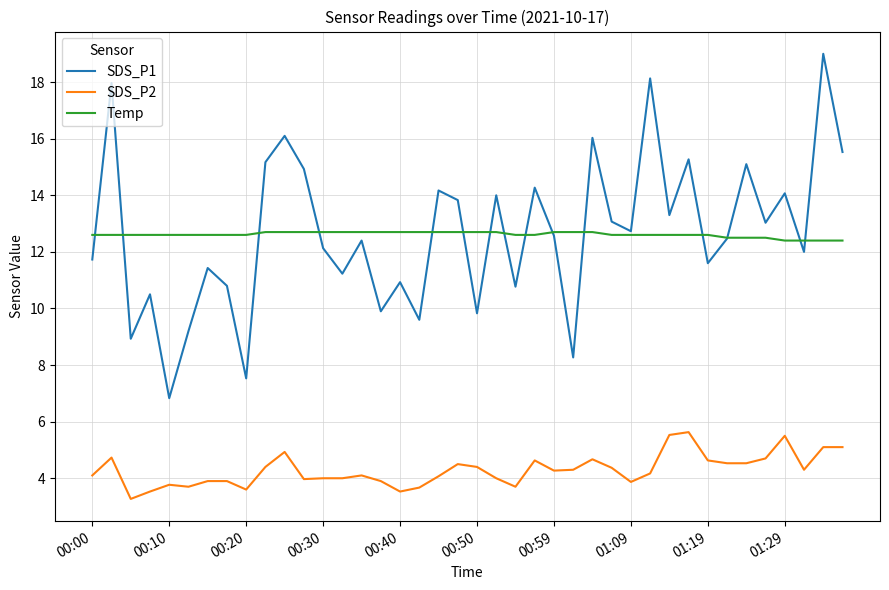

True or false: SDS_P1 and SDS_P2 cross at least once.

False